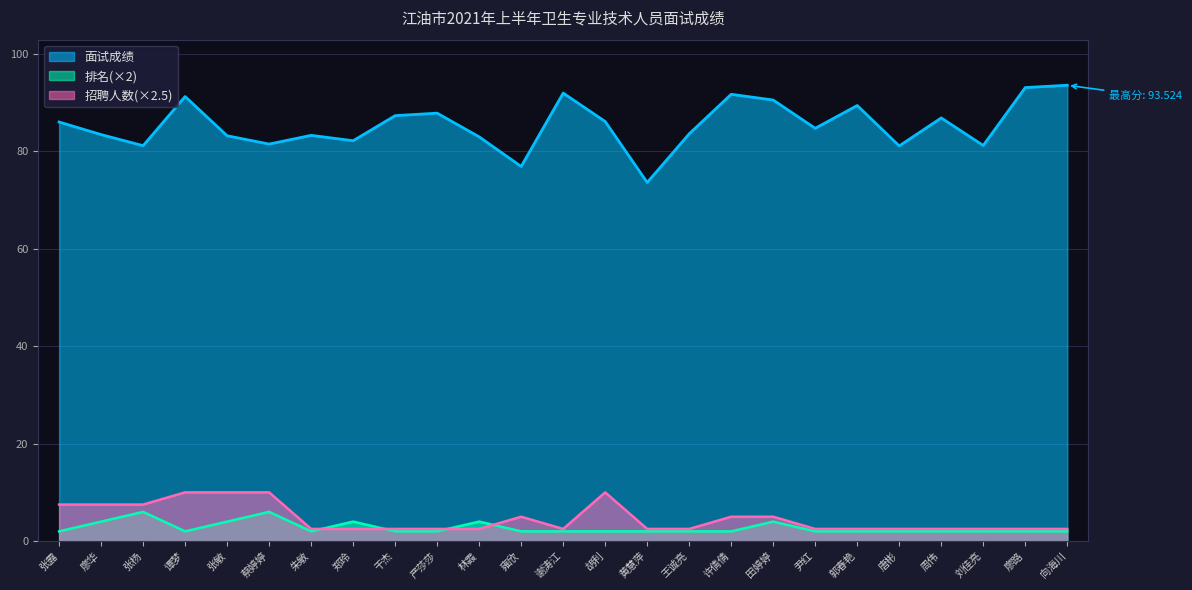

What position from the right is 张露?

25